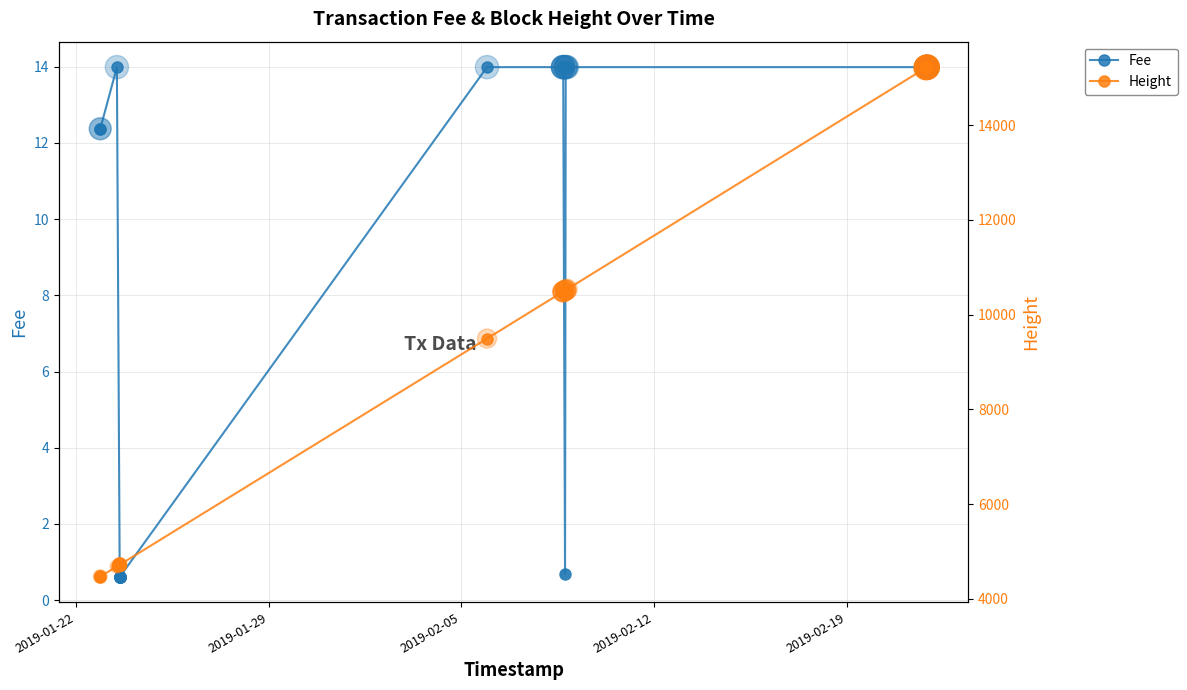

Which series contains the highest Y value?

Height